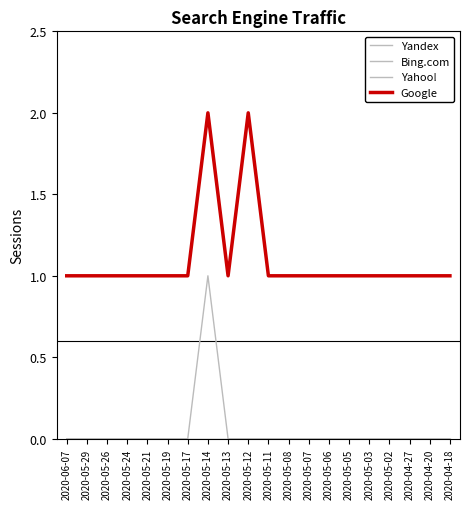

True or false: Google and Bing.com intersect in this chart.

False